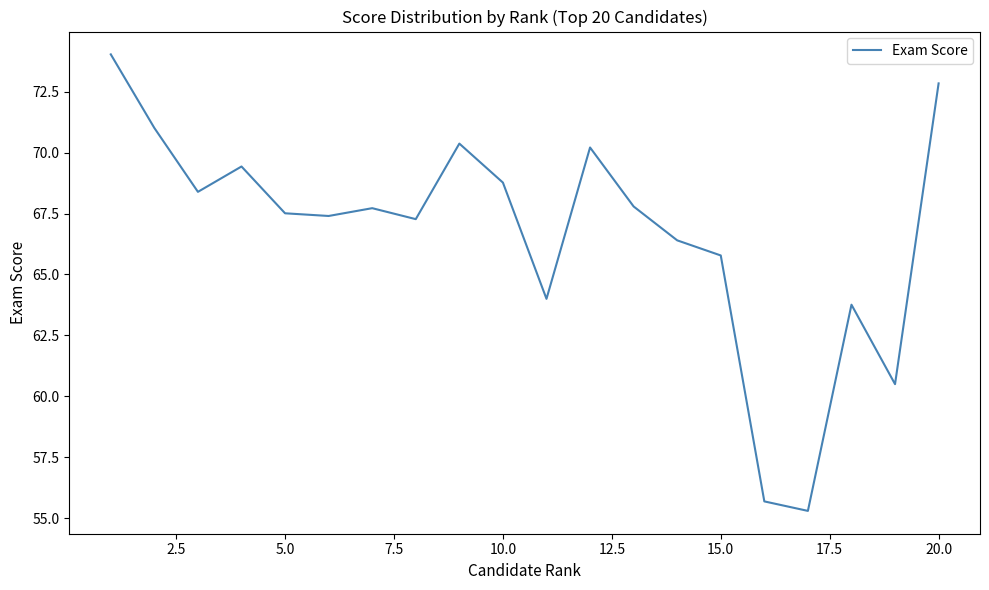

What is the minimum value shown in the chart?

55.3